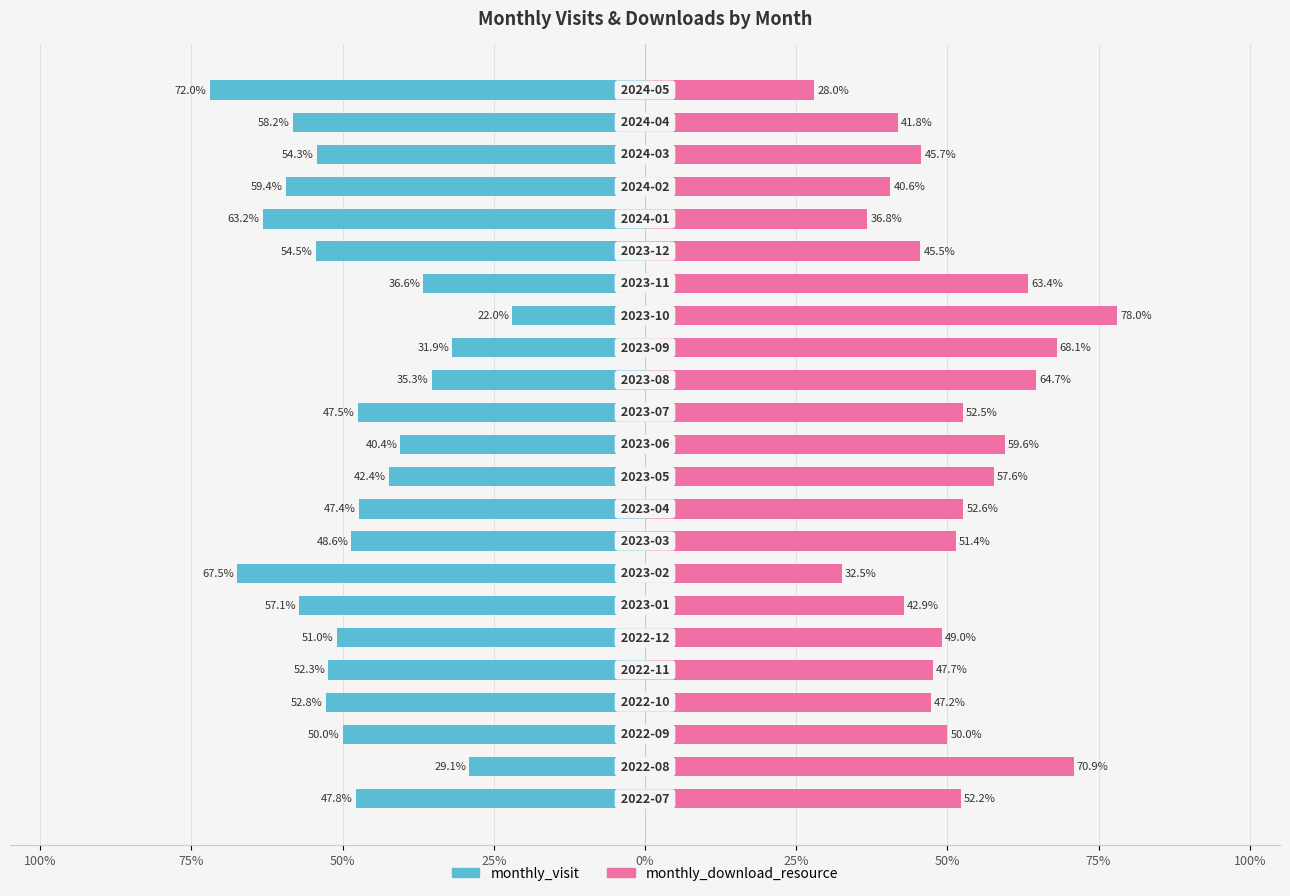

At 75%, list the series in order from smallest to largest.

monthly_visit, monthly_download_resource